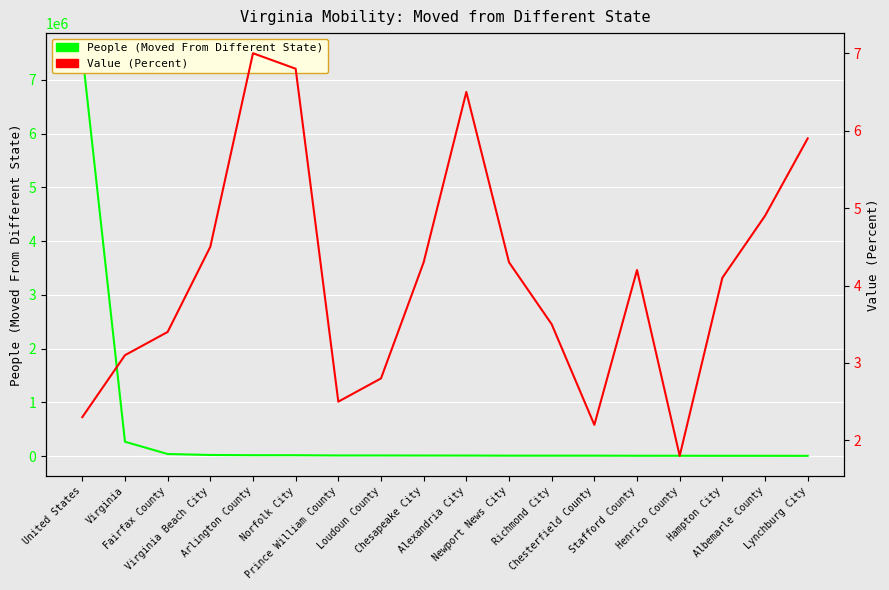

At which label does People (Moved From Different State) reach its peak?

United States